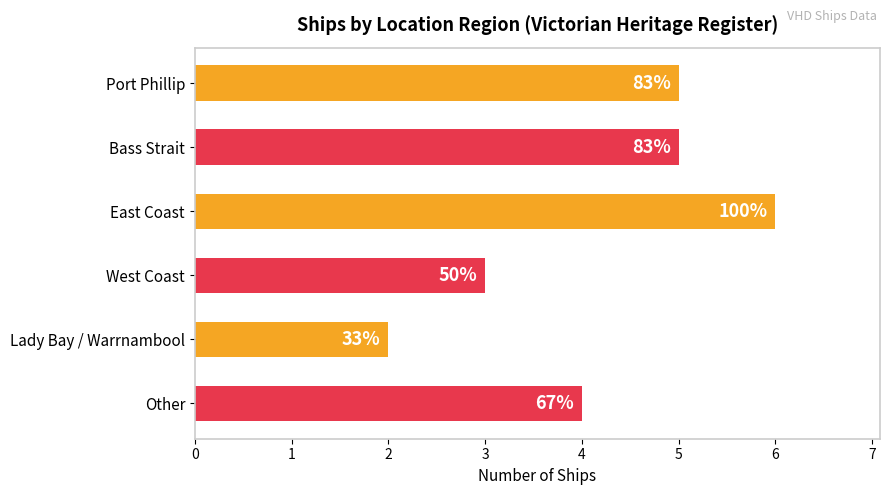

List the labels in order of value, largest first.

East Coast, Port Phillip, Bass Strait, Other, West Coast, Lady Bay / Warrnambool